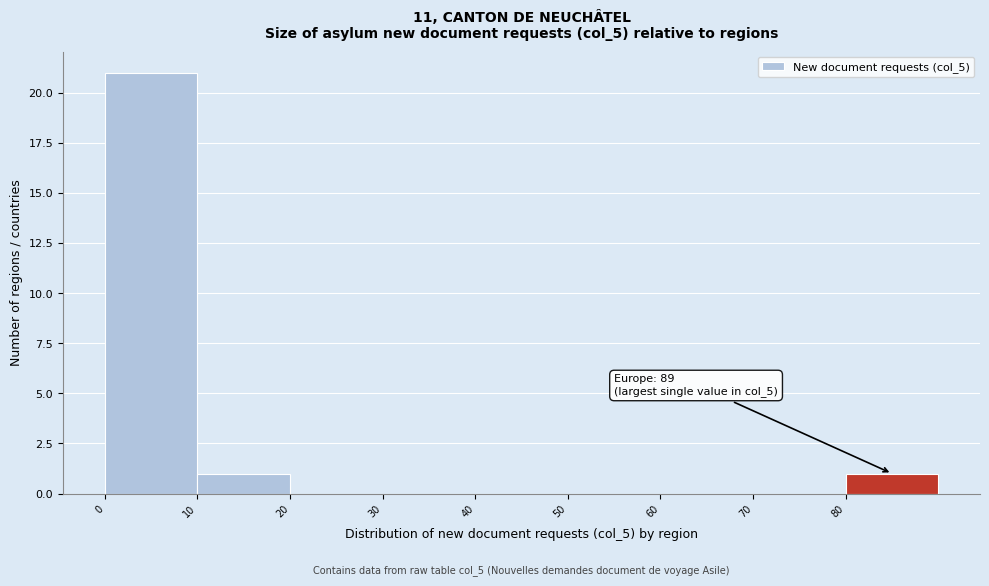

Over which range of the x-axis is the bar tallest?

0 to 10